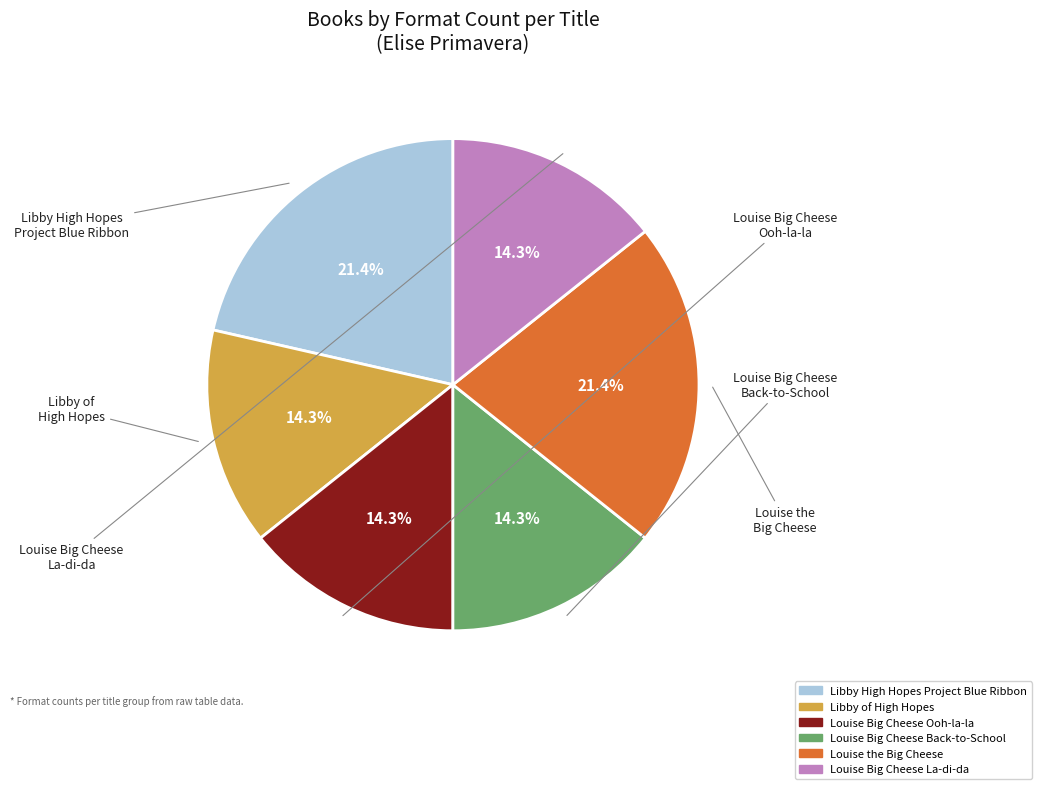

Is there any slice that represents more than half of the pie?

No